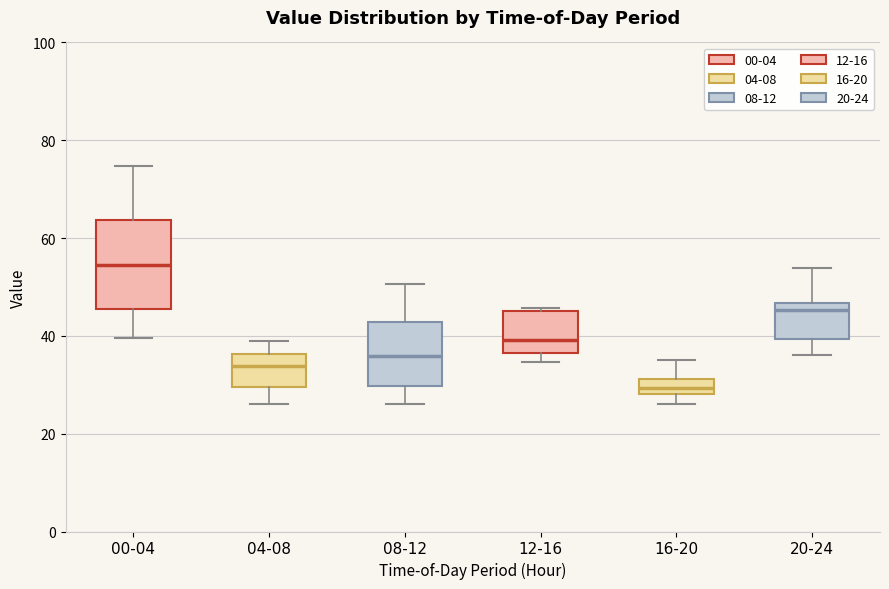

Reading left to right, read every box against the y-axis: the position of its median line, the range the box covers, and the ends of its whiskers. The values are not printed on the chart, so give them approximately, as read against the axis.

00-04: median 54, box 46 to 64, whiskers 40 to 74
04-08: median 34, box 30 to 36, whiskers 26 to 38
08-12: median 36, box 30 to 42, whiskers 26 to 50
12-16: median 40, box 36 to 46, whiskers 34 to 46 (just above the box's upper edge)
16-20: median 30, box 28 to 32, whiskers 26 to 36
20-24: median 46 (just below the box's upper edge), box 40 to 46, whiskers 36 to 54